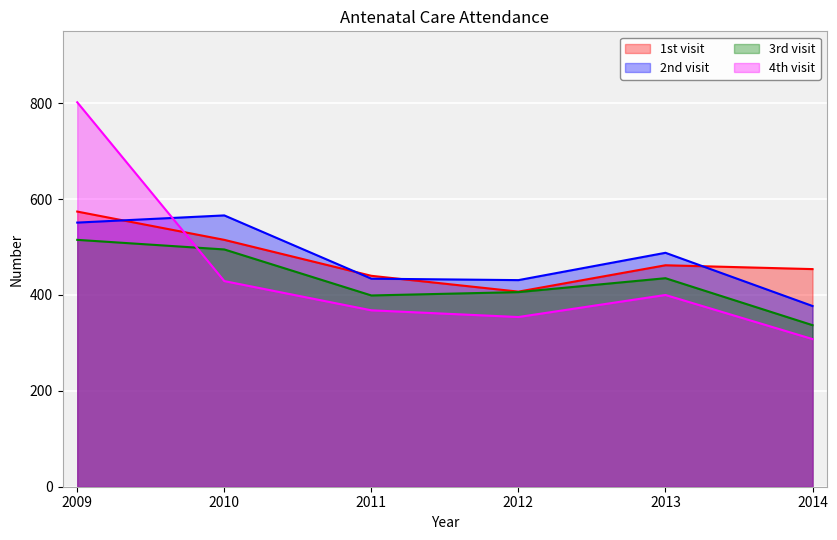

What is the total value across all series at 2013?

1785